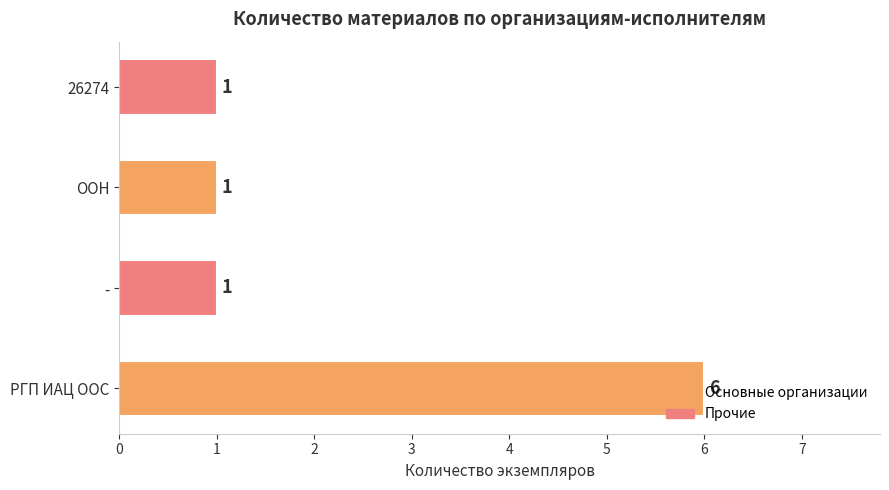

The value at ООН is 1. True or false?

True